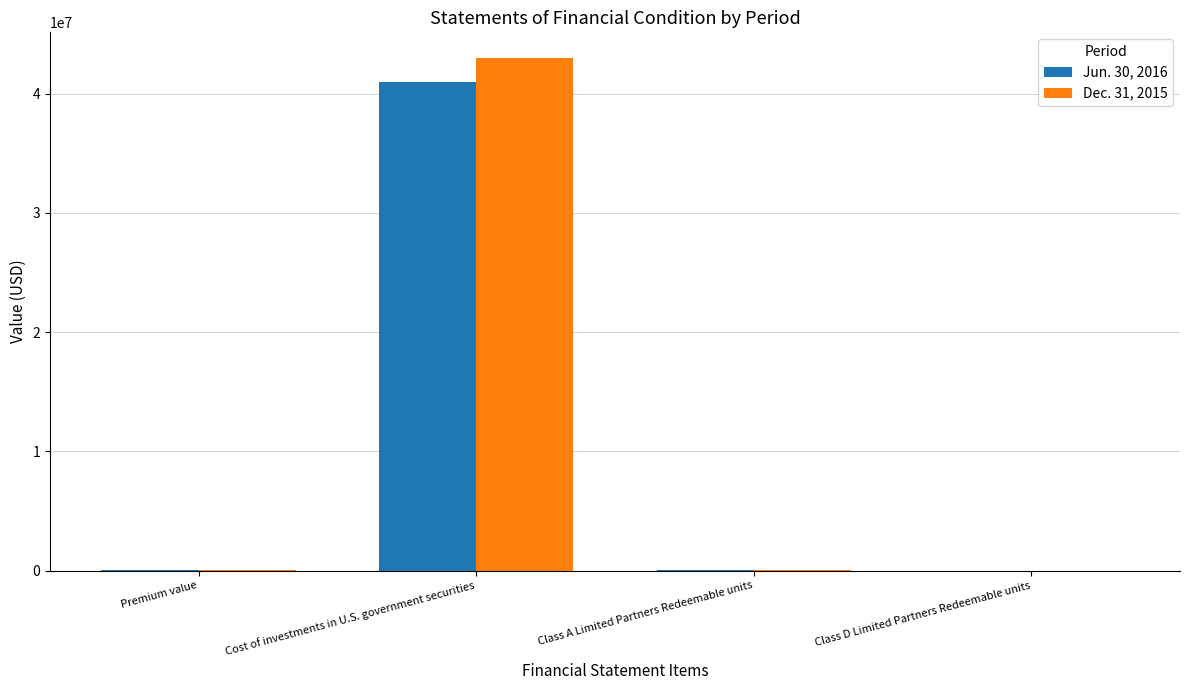

At which category does the chart reach its peak across all series?

Cost of investments in U.S. government securities